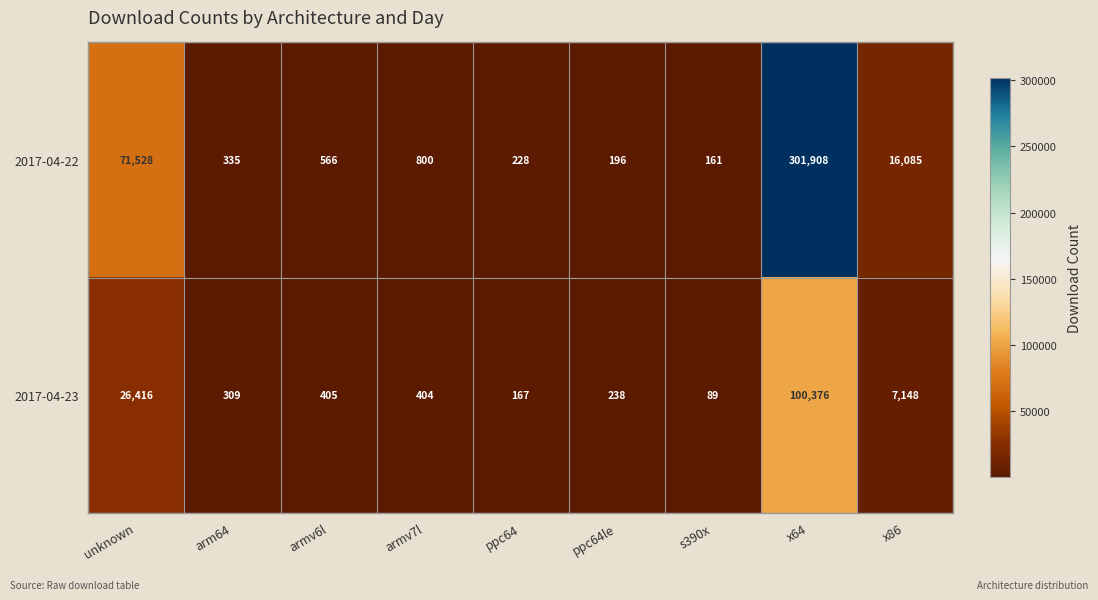

Between ppc64 and ppc64le, which series saw the biggest shift?

2017-04-23